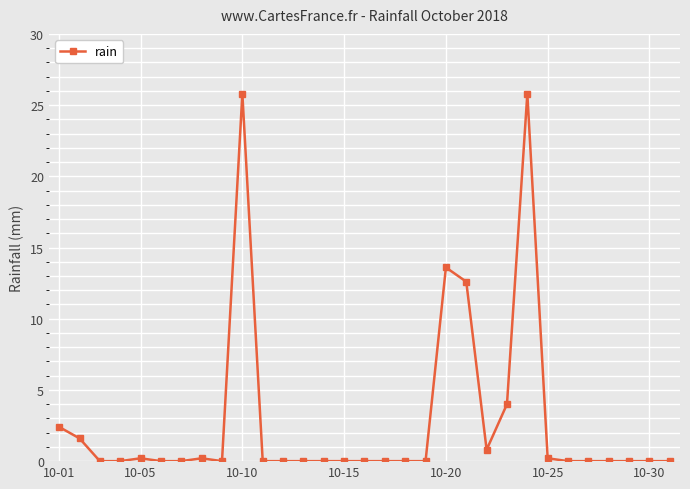

What is the difference between the maximum and minimum values?

25.8